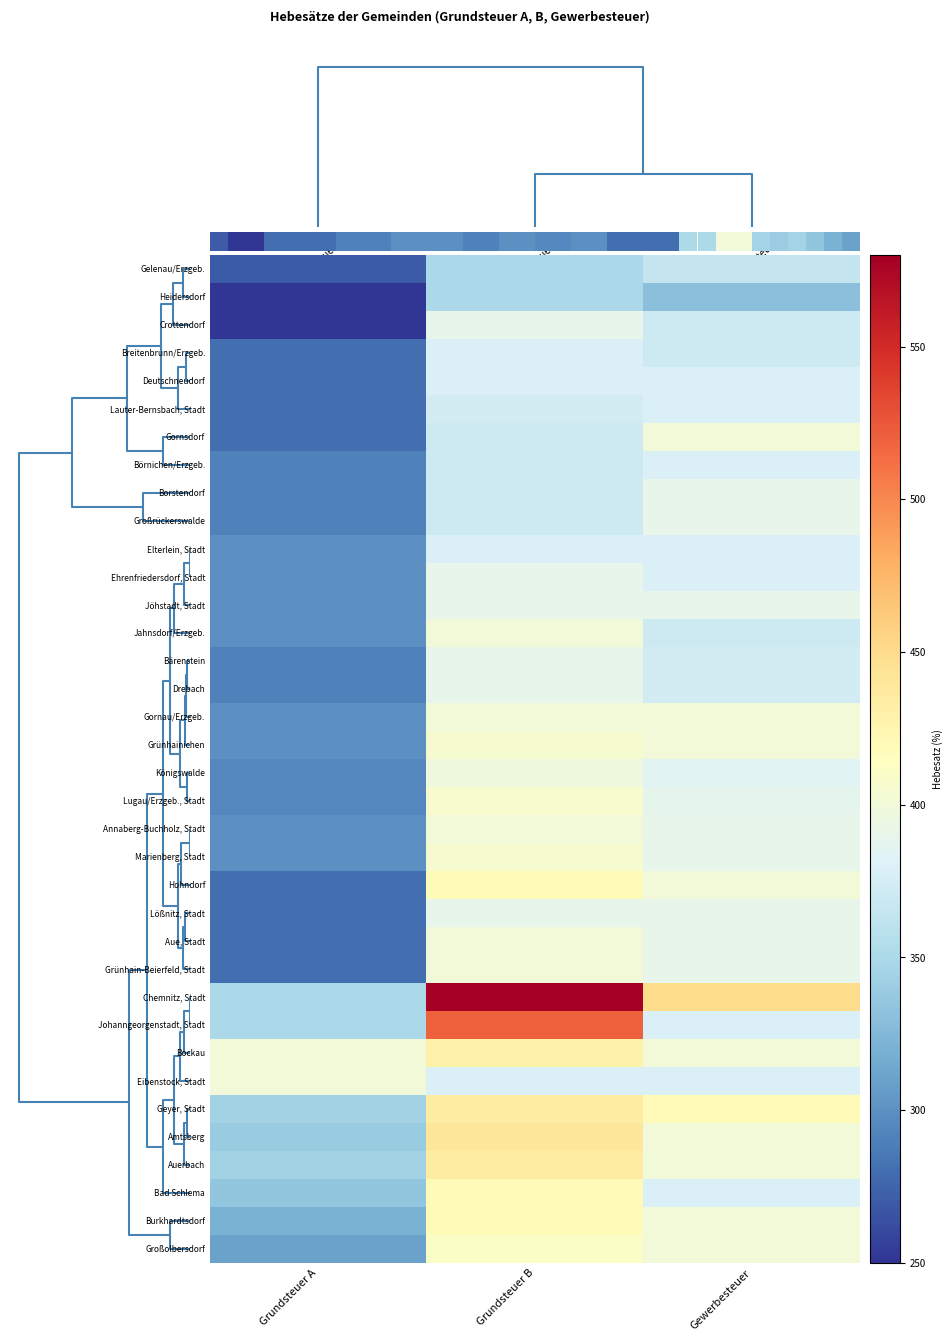

At how many categories does at least one series exceed 393?

3